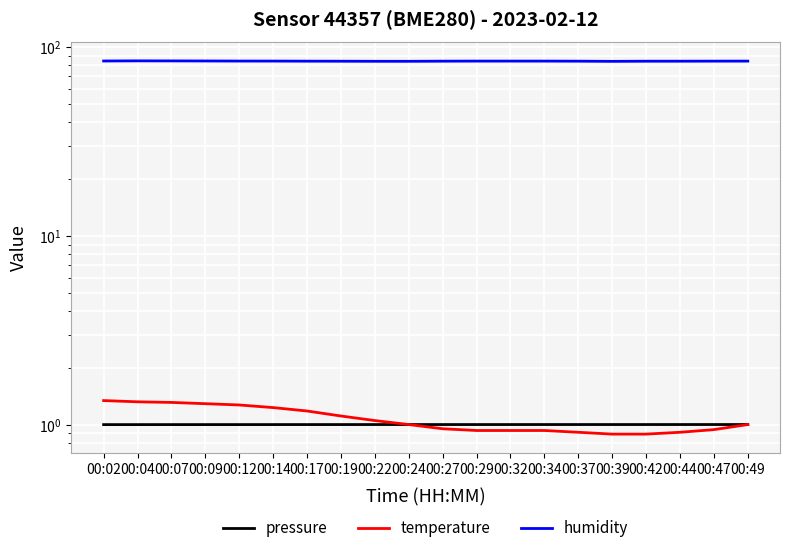

True or false: pressure and humidity cross at least once.

False